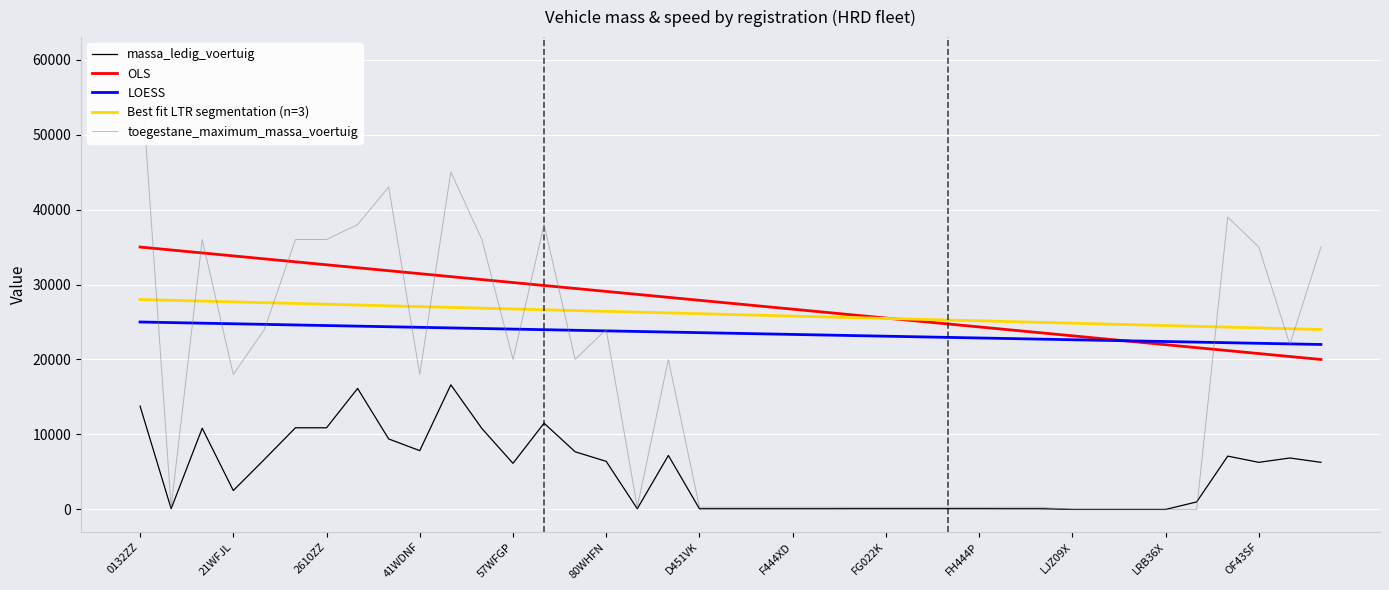

How many values in the Best fit LTR segmentation (n=3) series are below 26000?

19